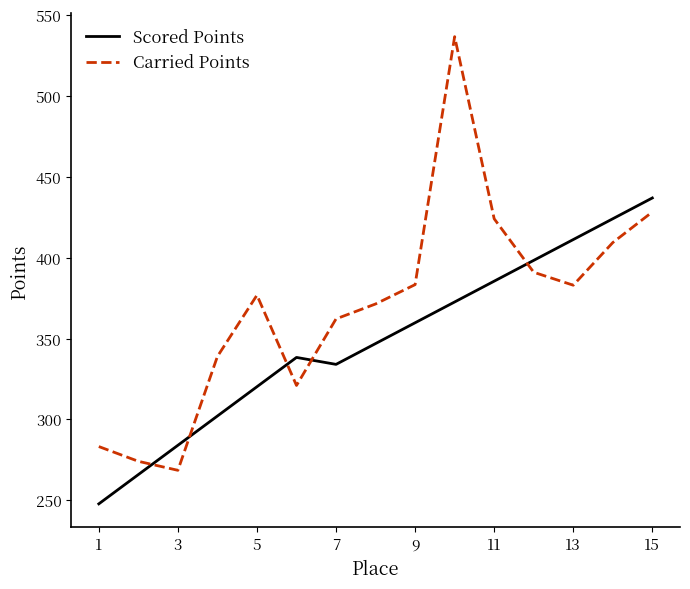

In Scored Points, how many points are lower than both neighbors (excluding endpoints)?

1